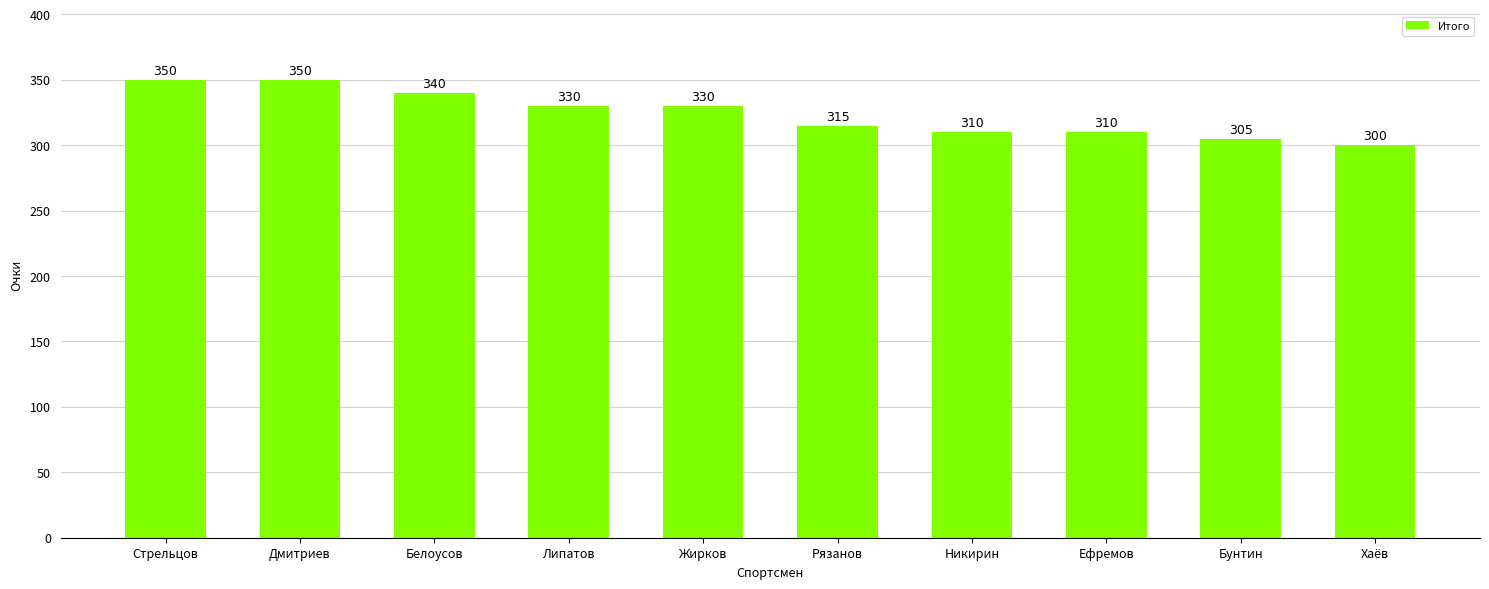

Where does the data first go above 330?

Стрельцов